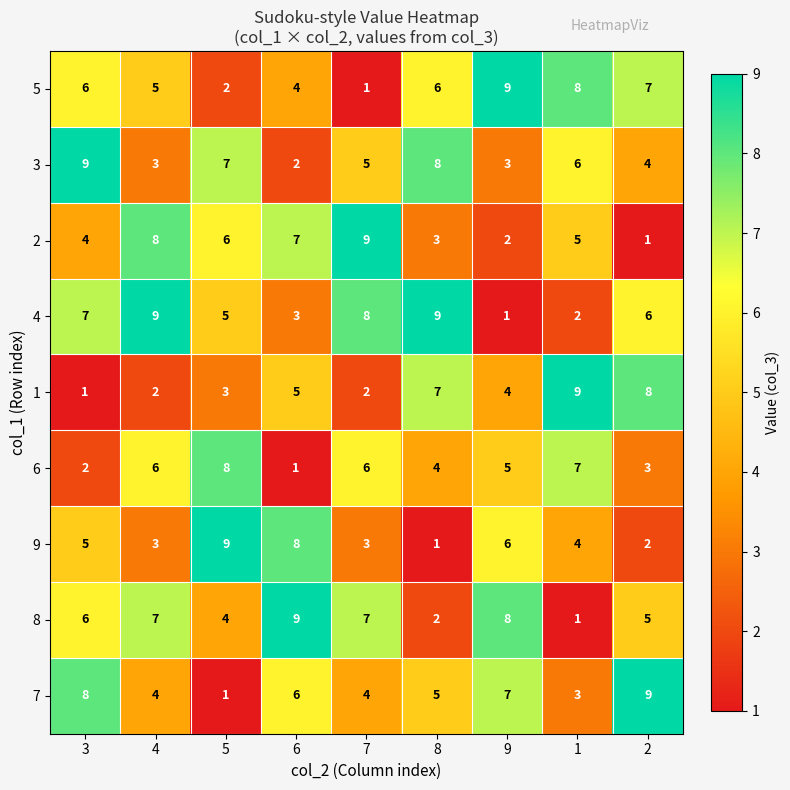

What is the spread (max minus min) of values at 6?

8